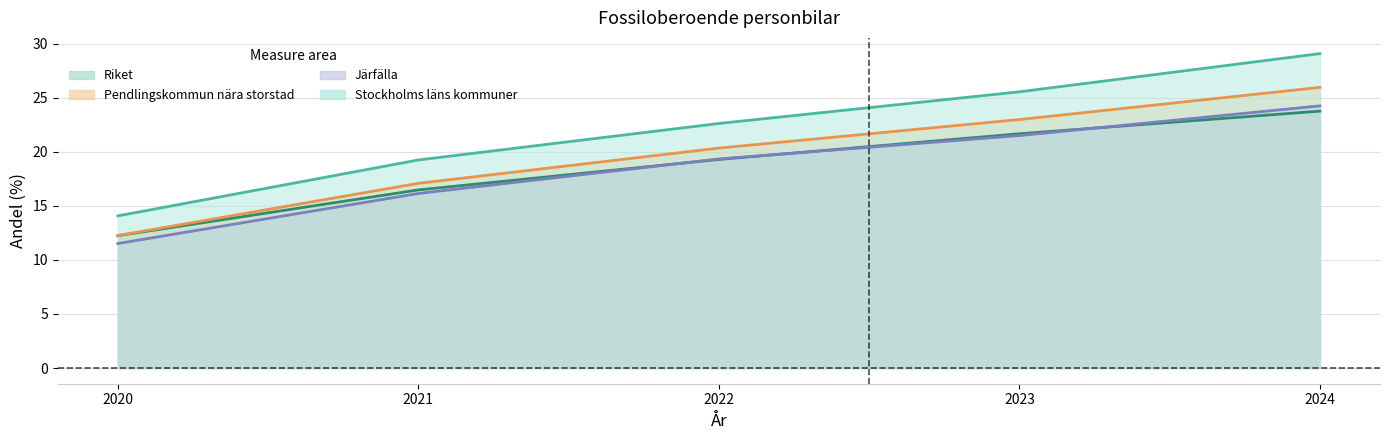

Does the chart display data point markers on the line(s)?

No